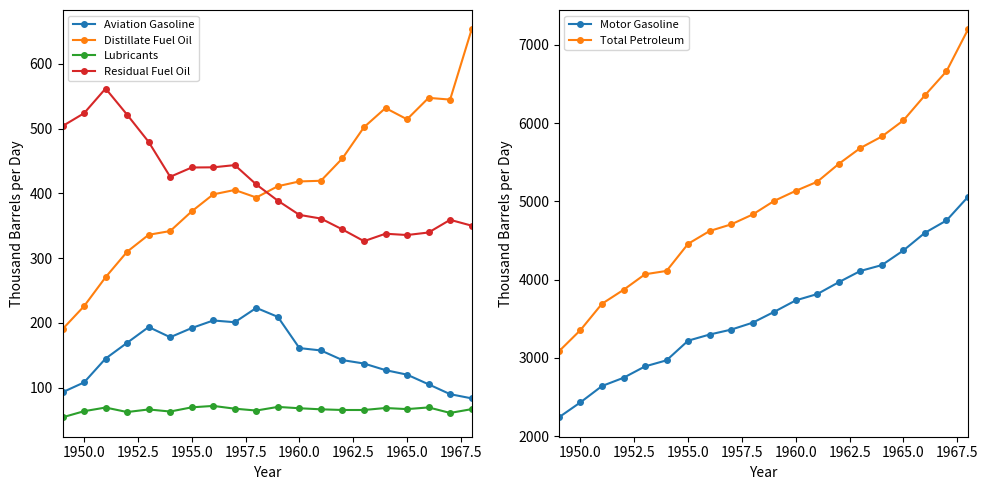

True or false: Distillate Fuel Oil and Lubricants cross at least once.

False